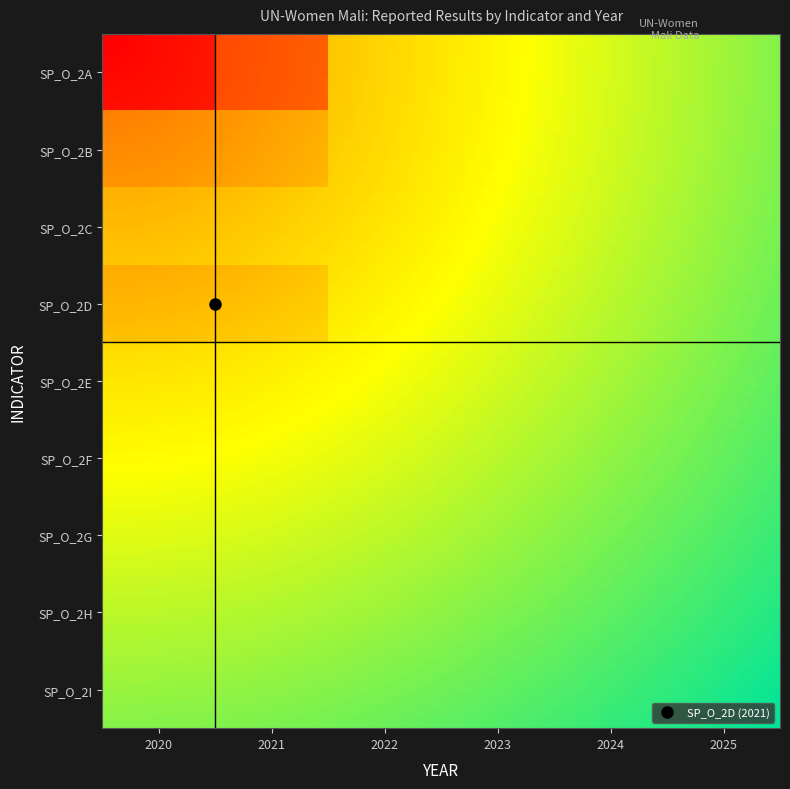

How many categories are shown in the chart?

6